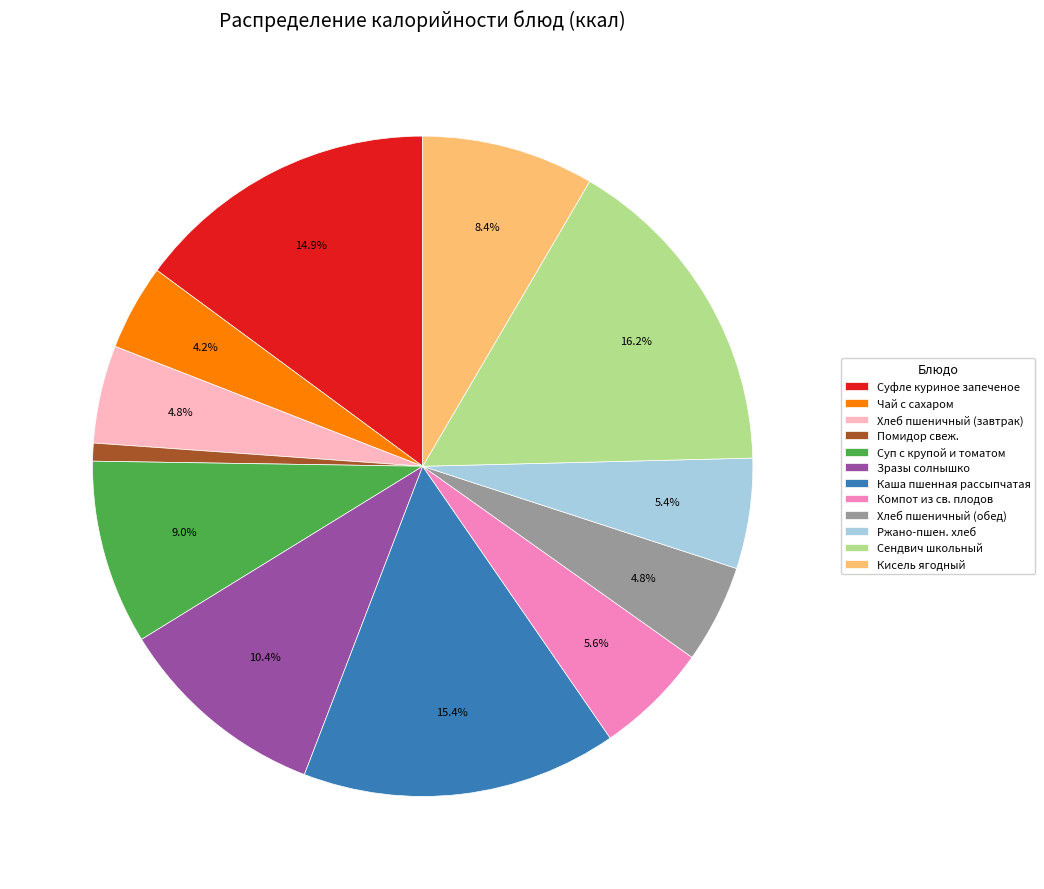

To the nearest percent, what portion does Компот из св. плодов represent?

6%